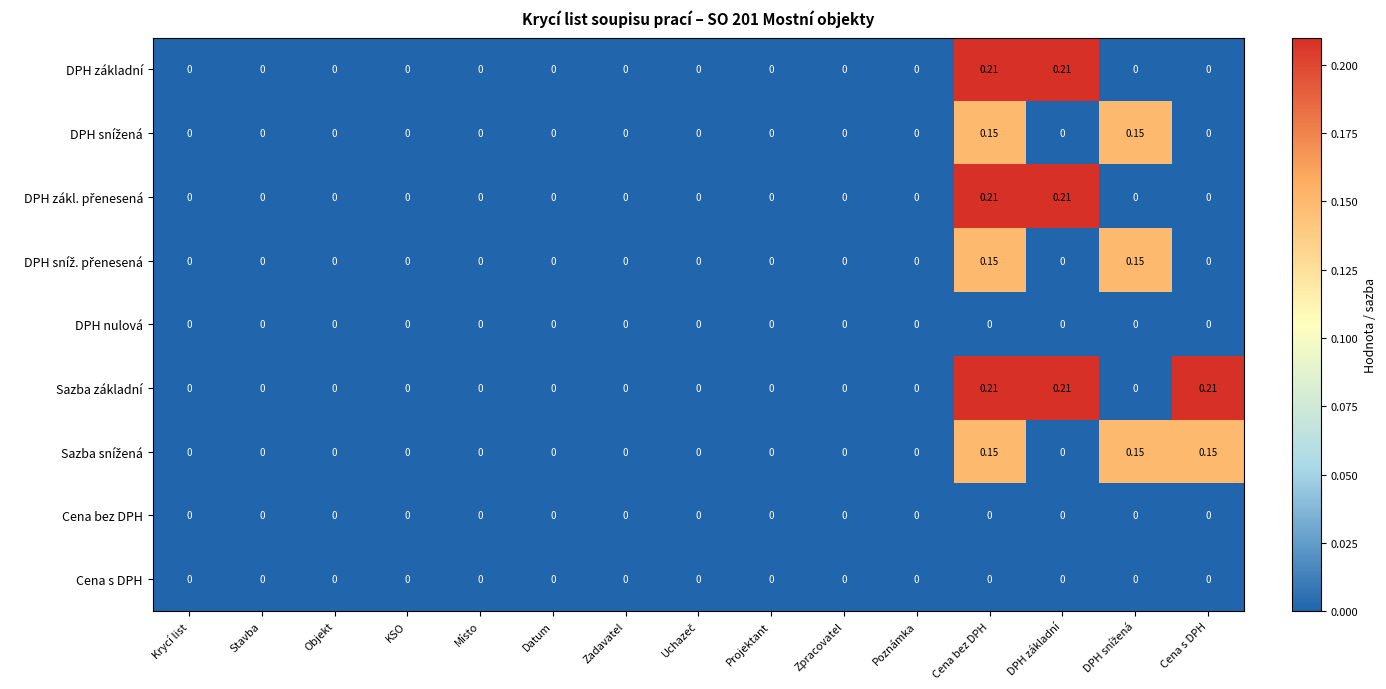

At which category is the sum across all series the highest?

Cena bez DPH